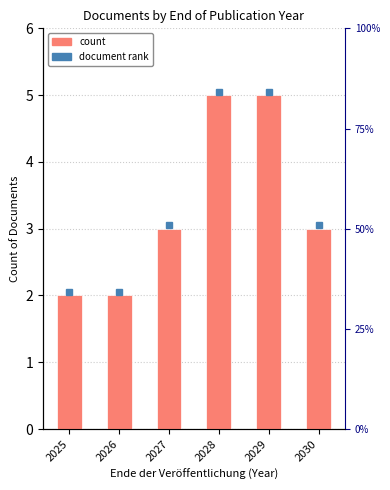

Count the number of data series in this chart.

1